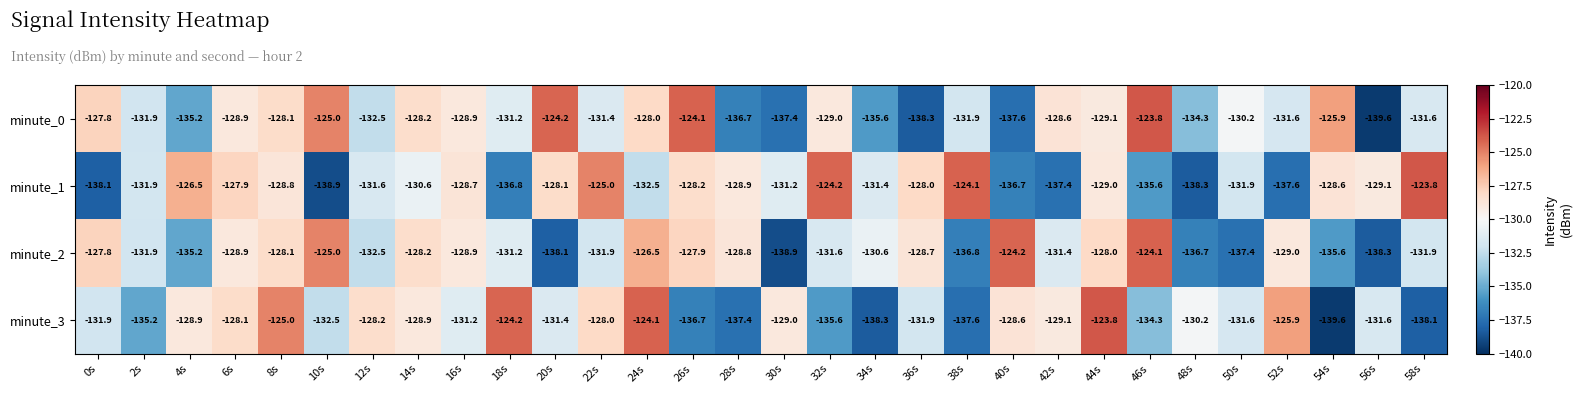

What is the difference between the second highest and minimum values in the minute_1 series?

14.8